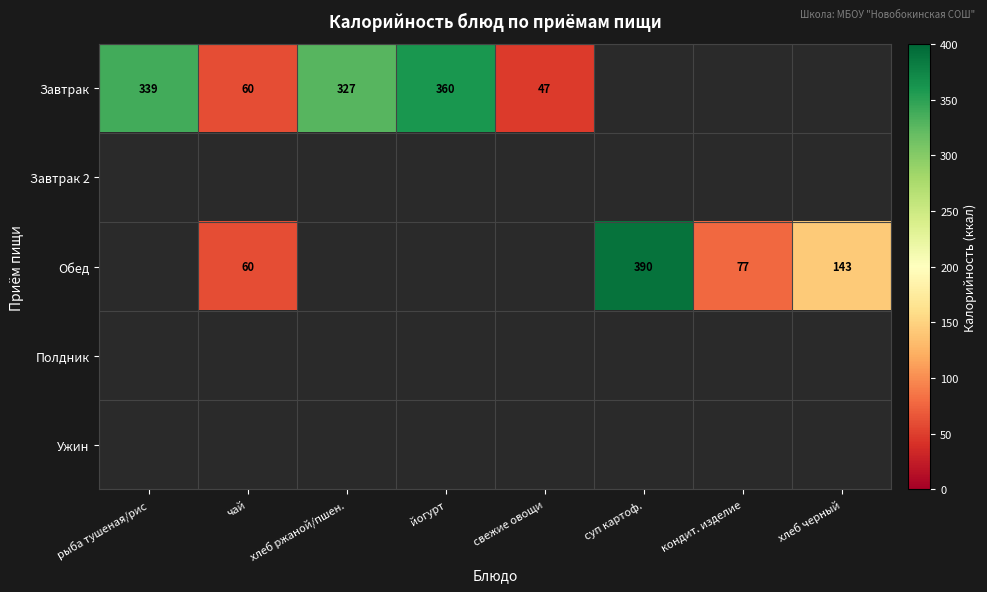

At which category is the sum across all series the highest?

суп картоф.